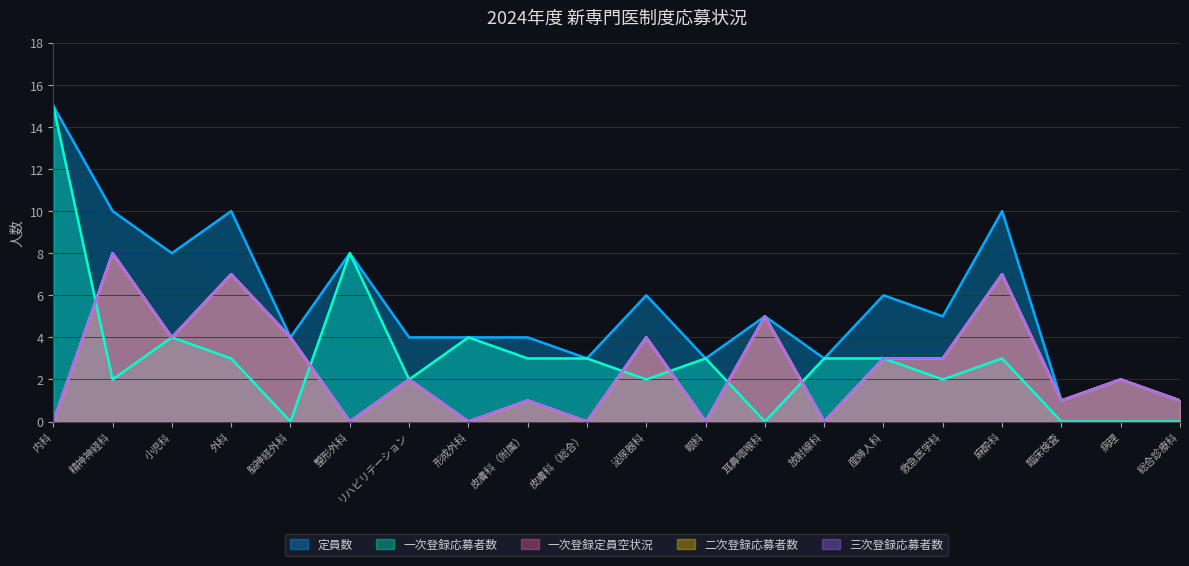

True or false: 定員数 and 三次登録応募者数 intersect in this chart.

False